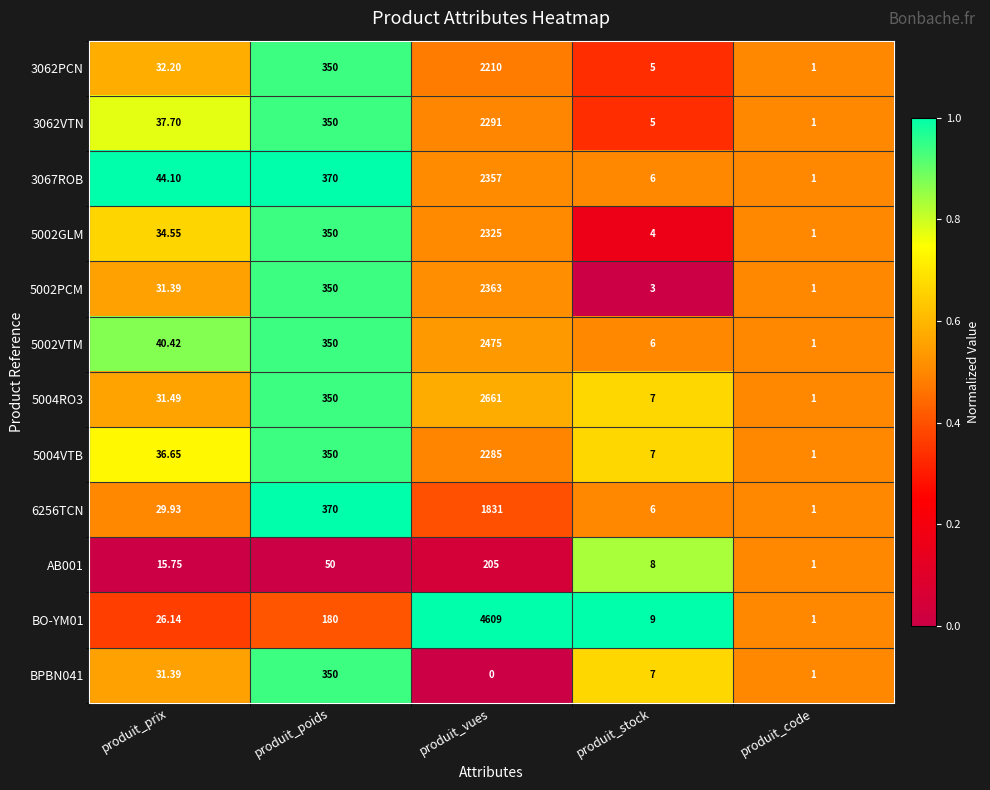

Rank the categories by 6256TCN value from lowest to highest.

produit_code, produit_stock, produit_prix, produit_poids, produit_vues